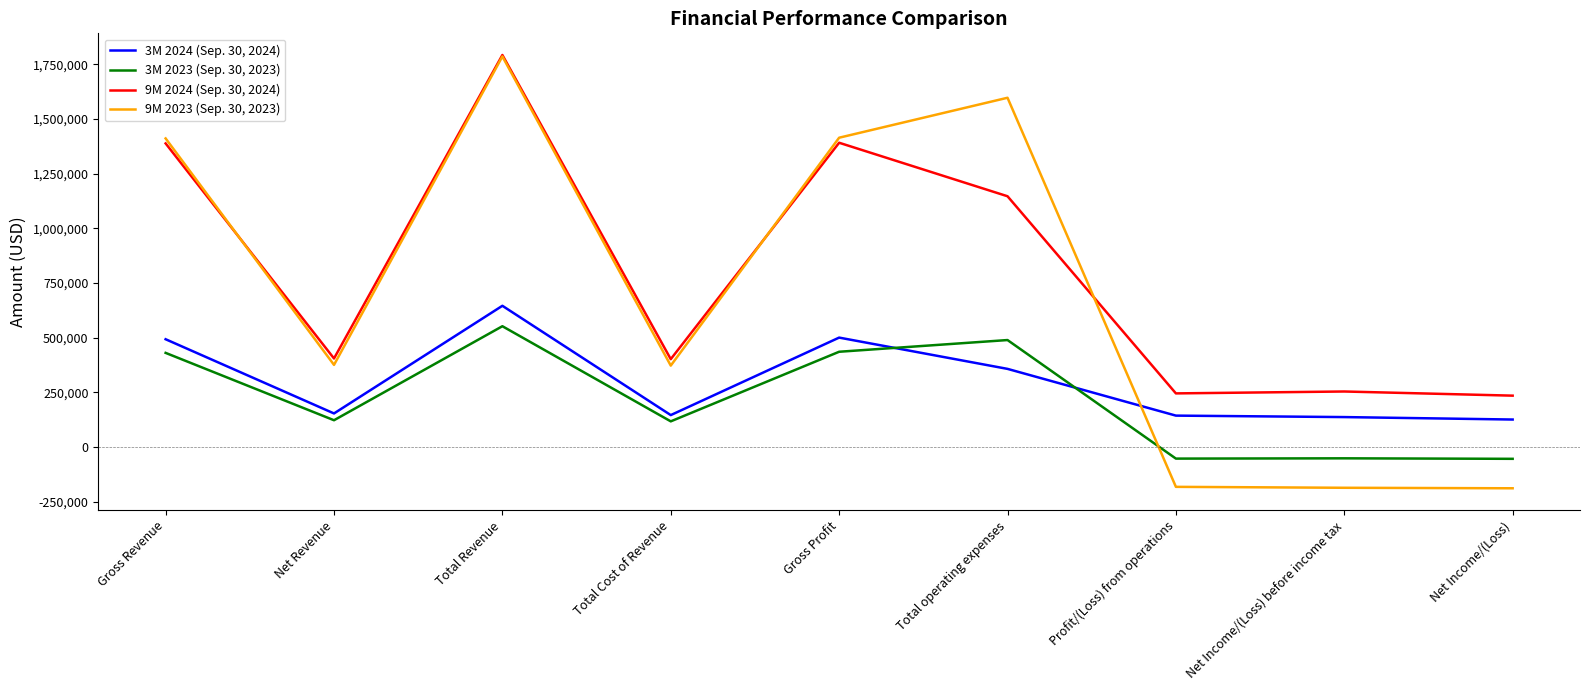

At which category is the sum across all series the highest?

Total Revenue